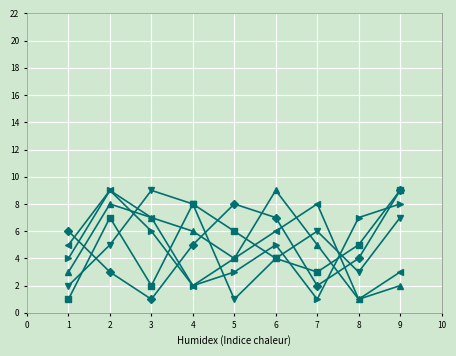

What is the greatest value displayed?

9